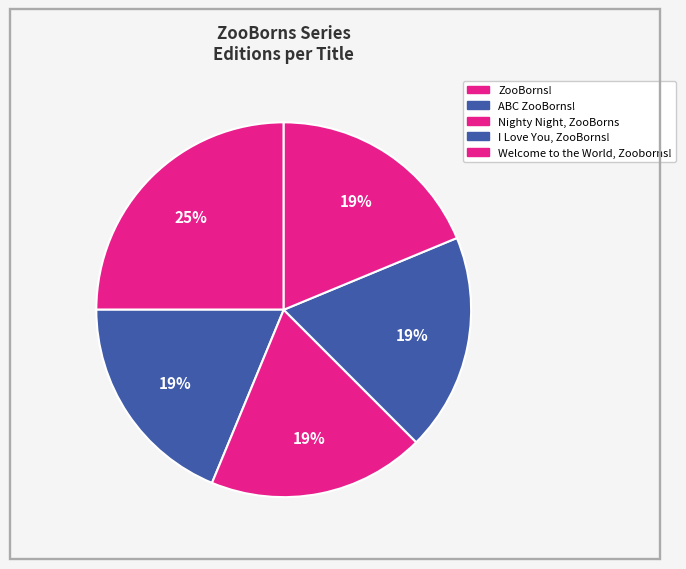

What percentage is the ZooBorns! slice, to the nearest percent?

25%